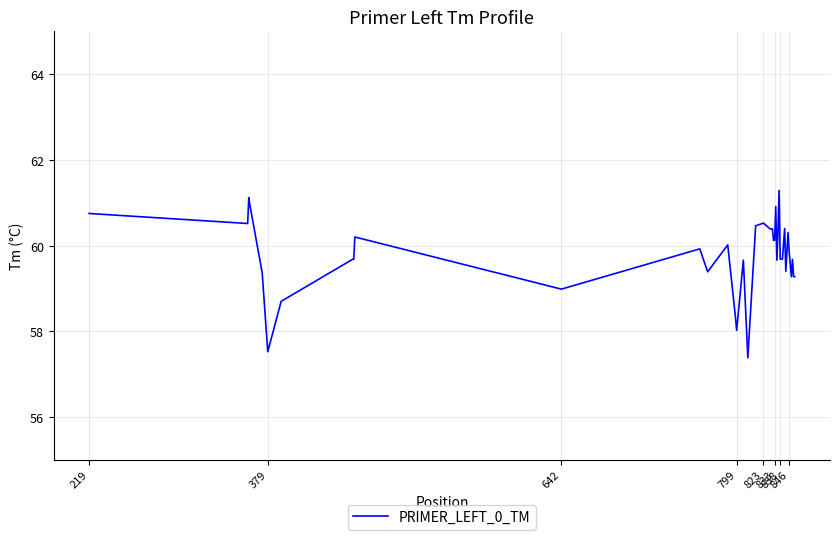

What is the minimum value shown in the chart?

57.4